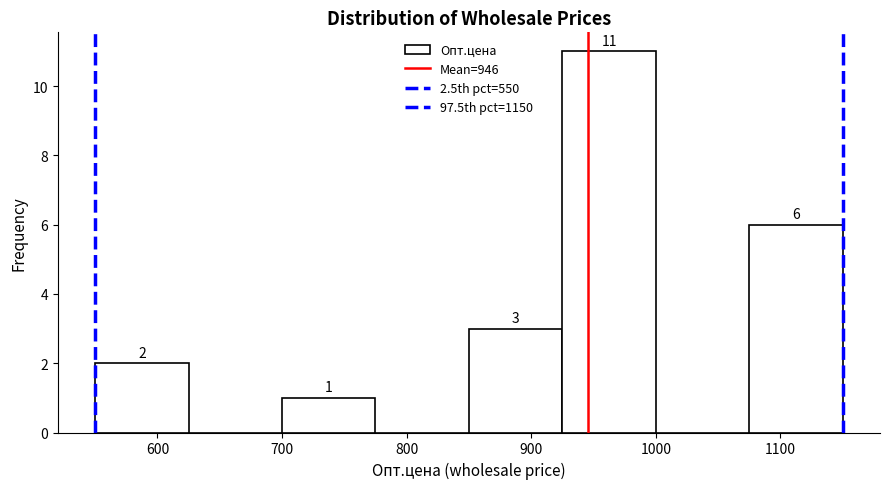

Over which range of the x-axis is the bar tallest?

925 to 1000